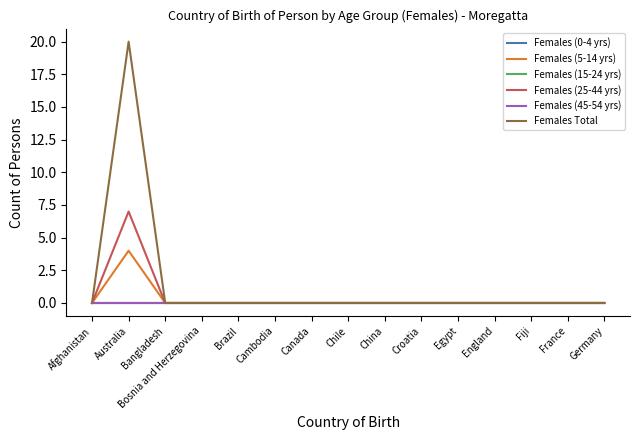

Reading left to right, list all the values displayed in this chart.

Females (0-4 yrs): 0	0	0	0	0	0	0	0	0	0	0	0	0	0	0
Females (5-14 yrs): 0	4	0	0	0	0	0	0	0	0	0	0	0	0	0
Females (15-24 yrs): 0	0	0	0	0	0	0	0	0	0	0	0	0	0	0
Females (25-44 yrs): 0	7	0	0	0	0	0	0	0	0	0	0	0	0	0
Females (45-54 yrs): 0	0	0	0	0	0	0	0	0	0	0	0	0	0	0
Females Total: 0	20	0	0	0	0	0	0	0	0	0	0	0	0	0